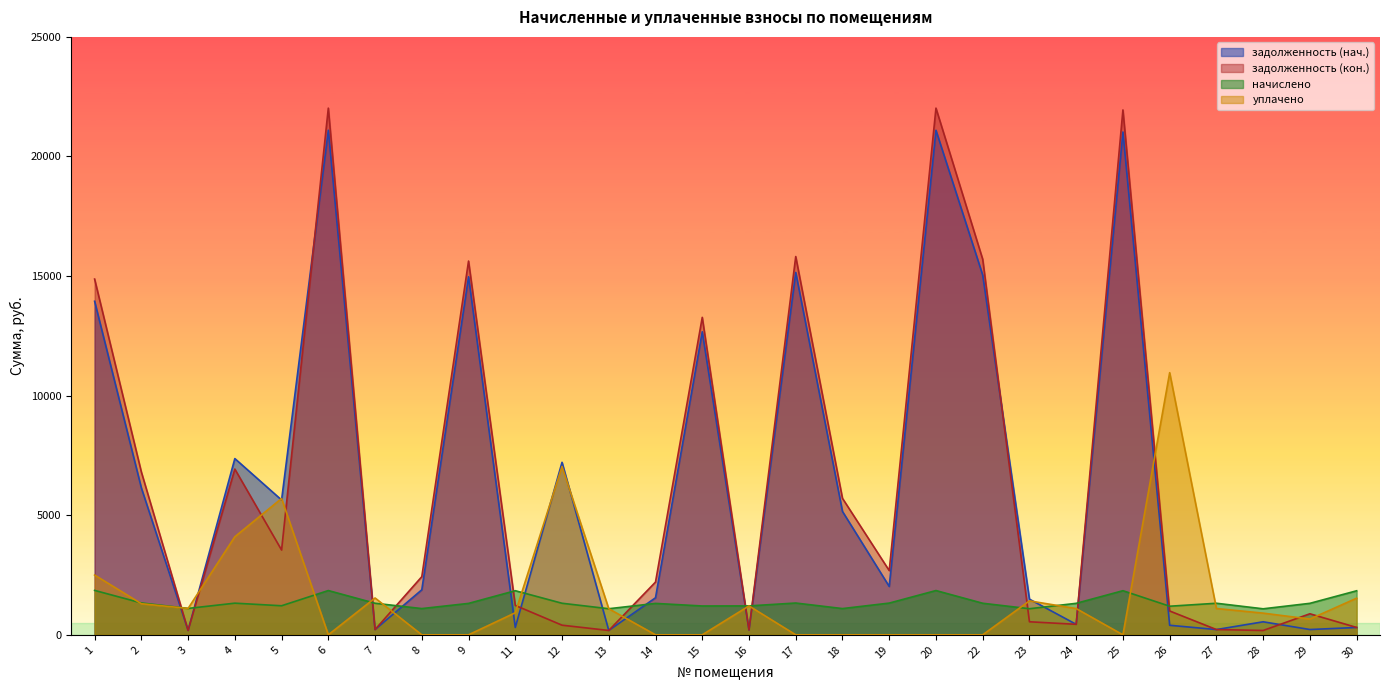

True or false: начислено and уплачено cross at least once.

True